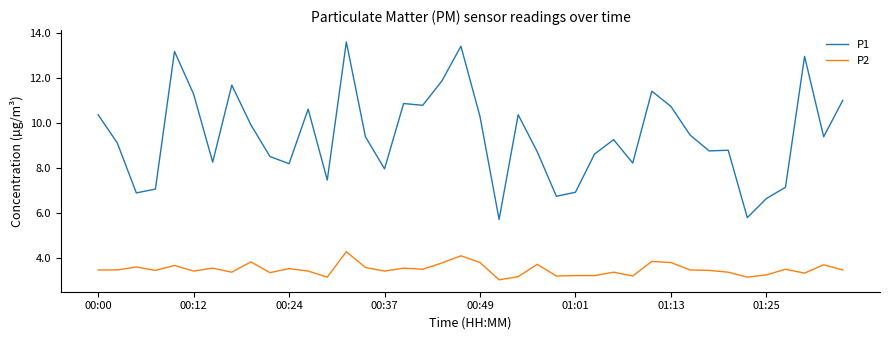

What is the average value of the P1 series?

9.4